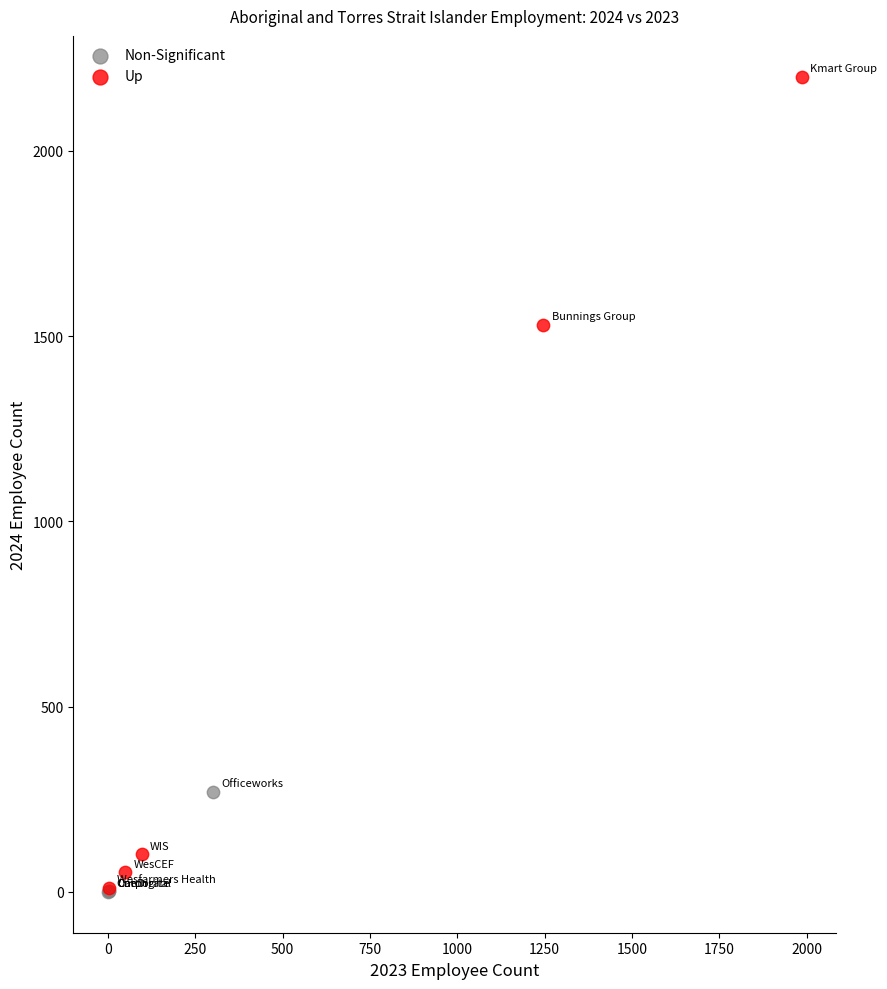

Which series reaches the maximum Y coordinate?

Up